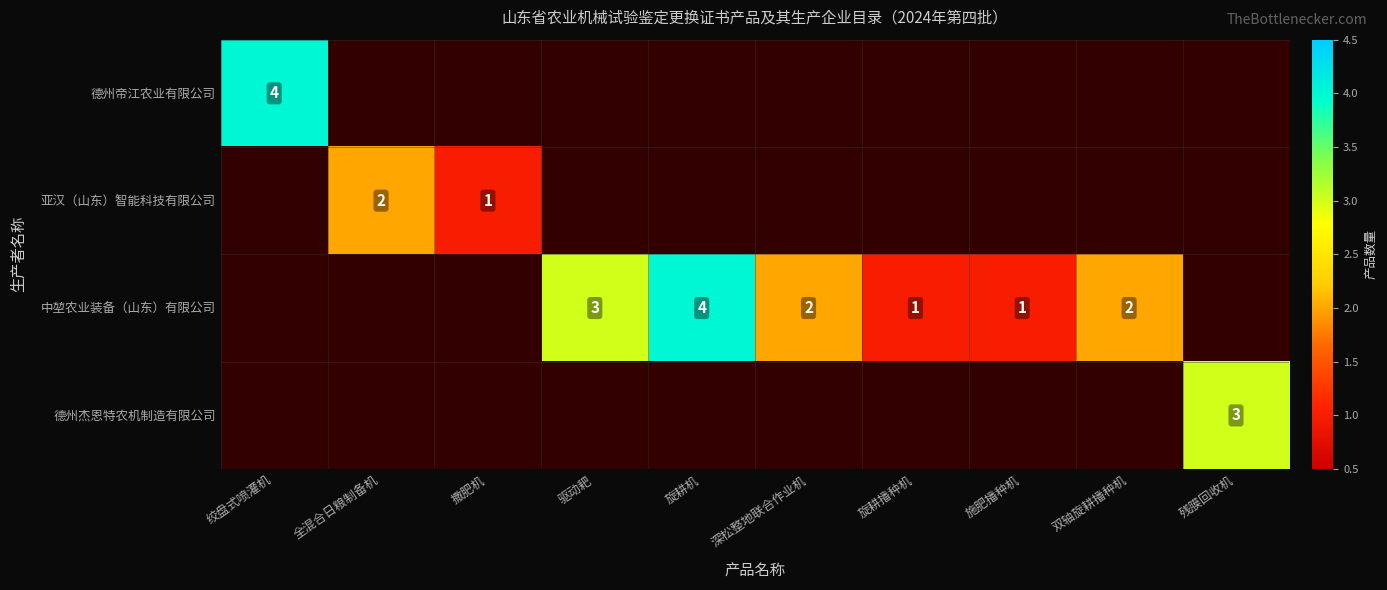

The 中堃农业装备（山东）有限公司 series shows 2 at 旋耕播种机. True or false?

False